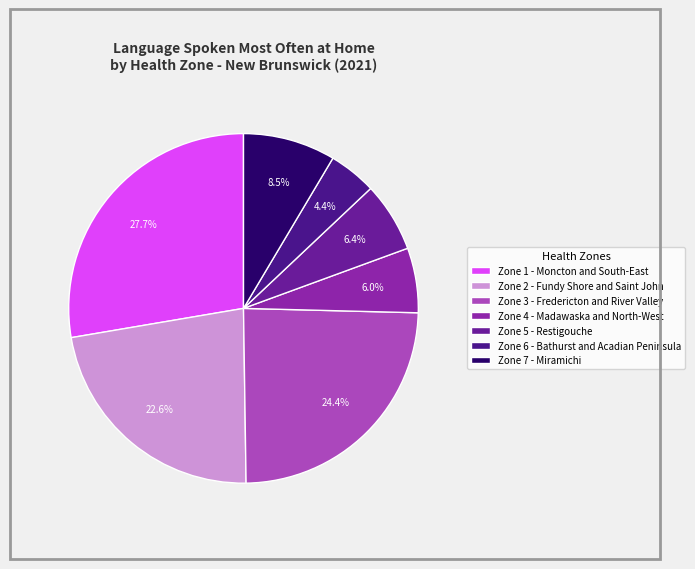

Count the number of slices in the pie.

7